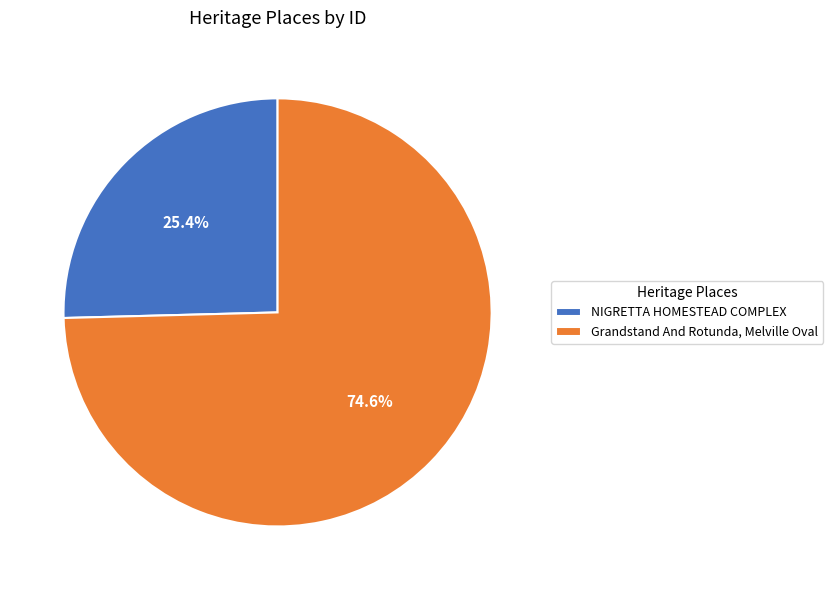

What portion of the pie excludes NIGRETTA HOMESTEAD COMPLEX?

74.6%